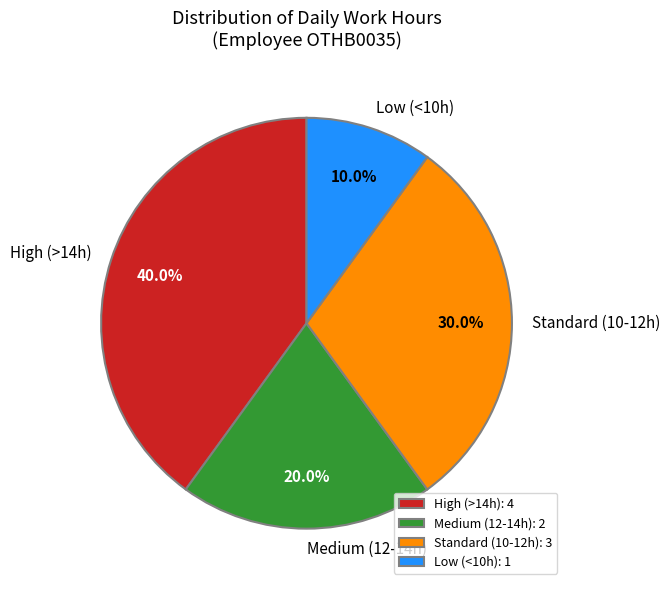

Does any single category account for the majority?

No